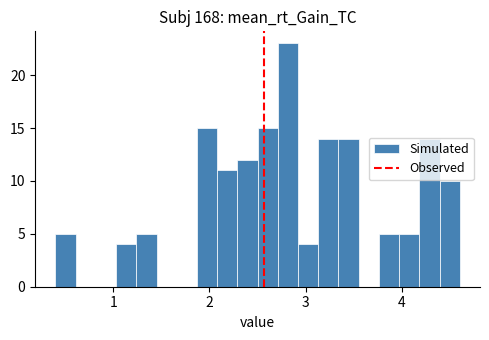

Read against the x-axis, roughly where is the centre of the tallest bar?

2.8